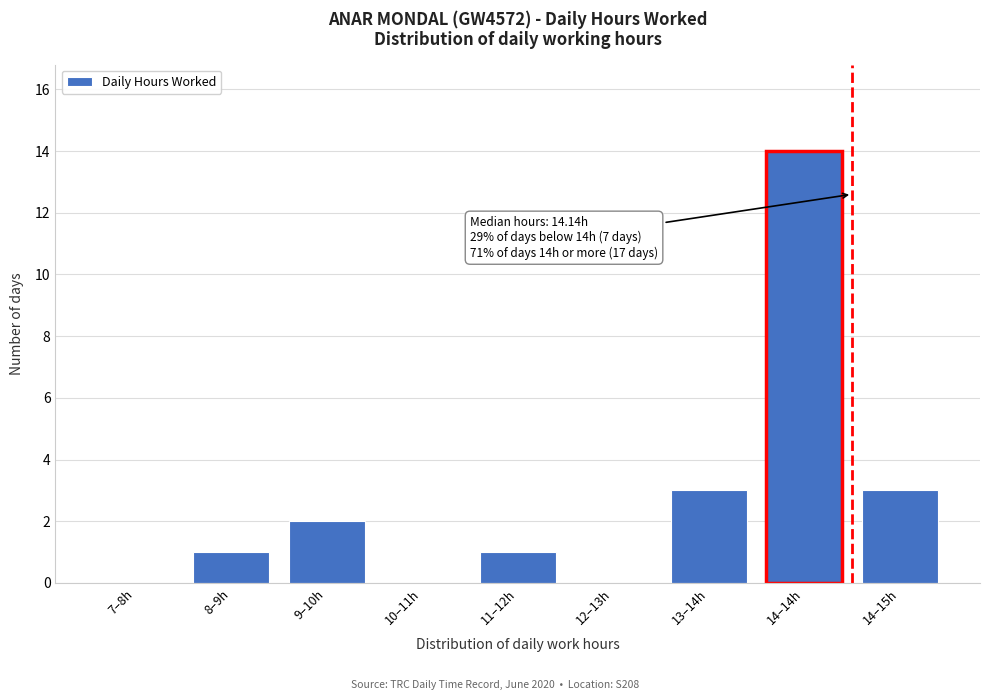

Reading left to right, transcribe all the data shown in this chart.

7–8h=0	8–9h=1	9–10h=2	10–11h=0	11–12h=1	12–13h=0	13–14h=3	14–14h=14	14–15h=3